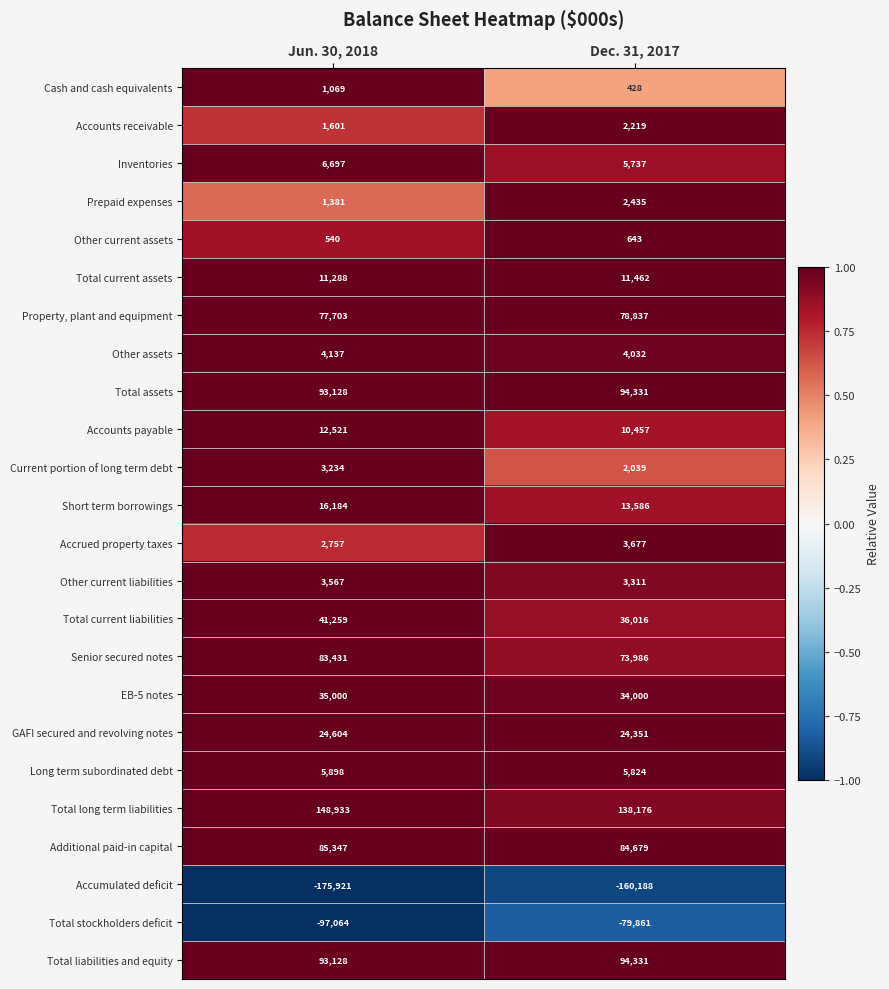

List the labels in order of Inventories value, smallest first.

Dec. 31, 2017, Jun. 30, 2018